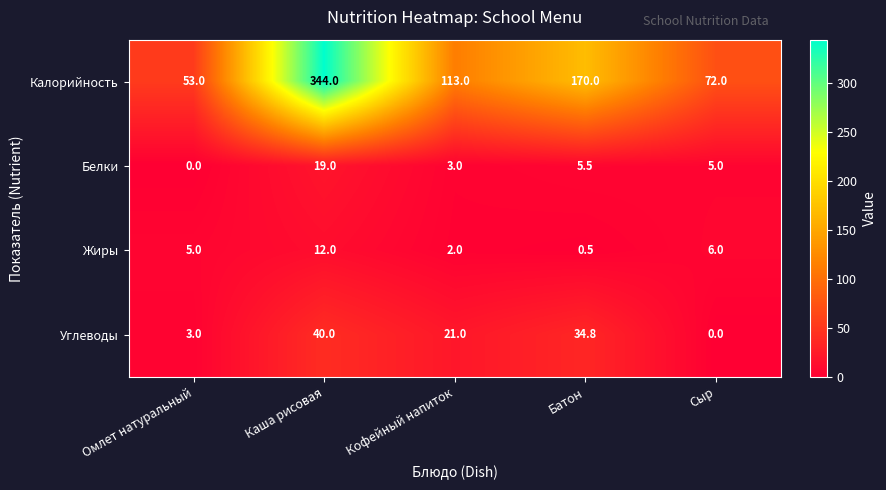

What is the difference between the highest and lowest values at Сыр?

72.0